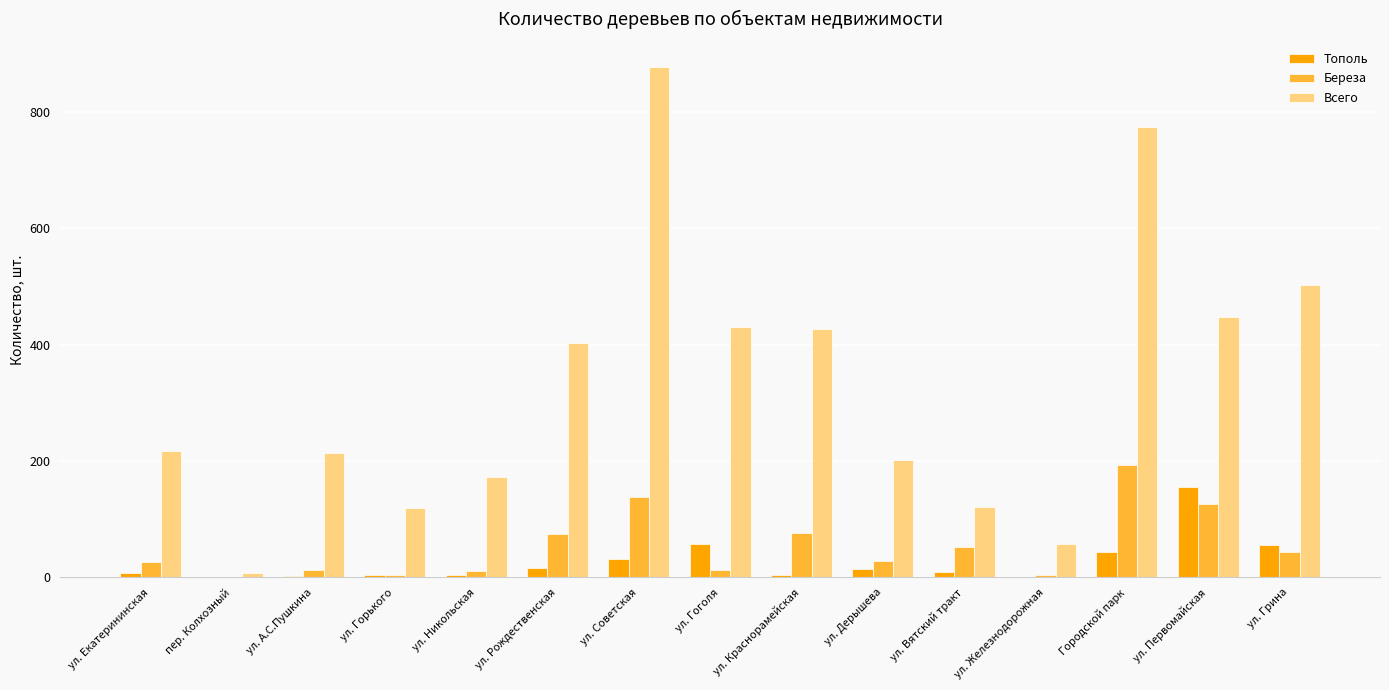

What value does the Береза series have at ул. Дерышева, to the nearest 50?

50